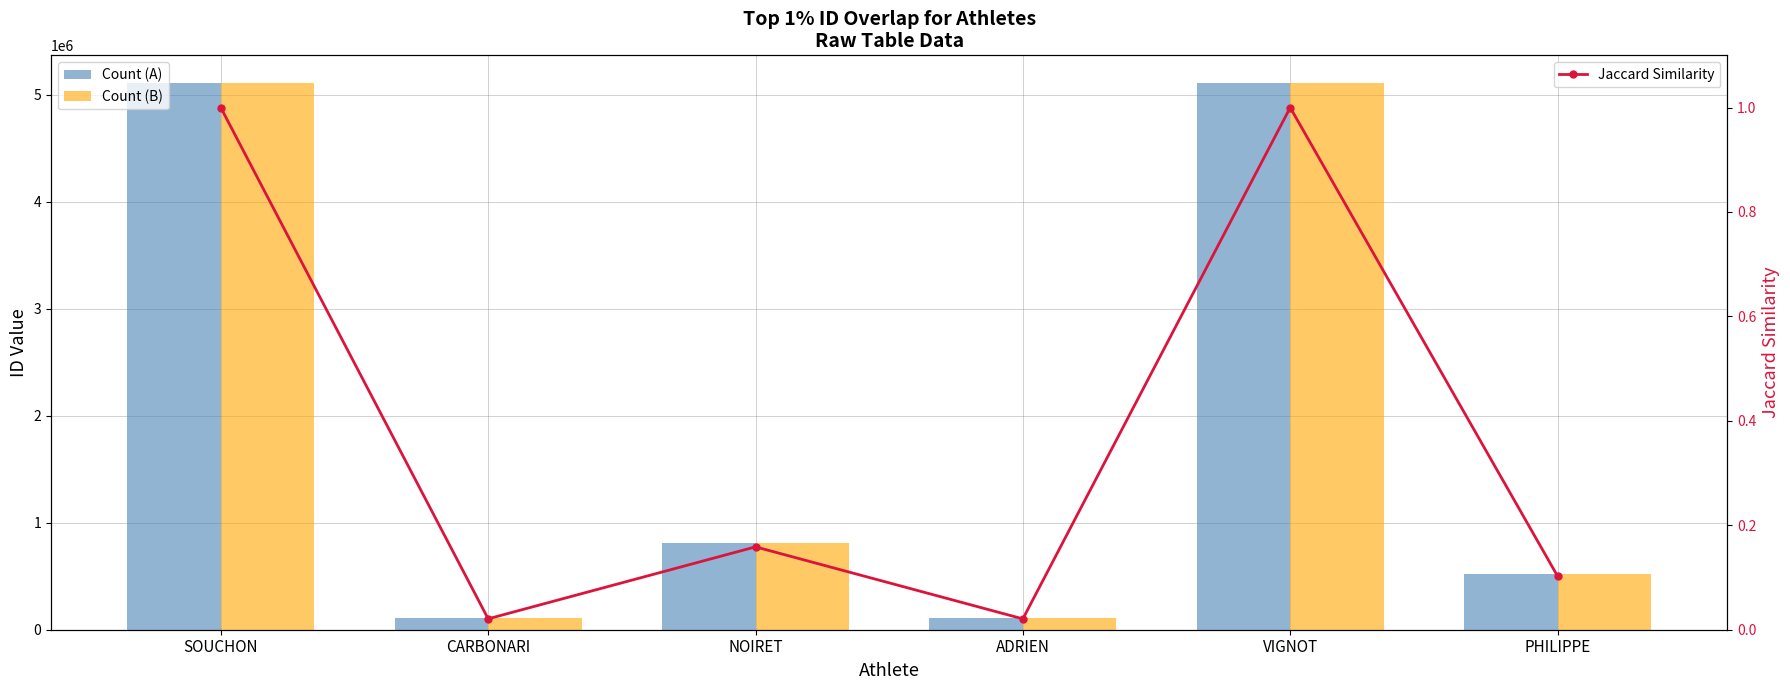

At PHILIPPE, list the series in order from smallest to largest.

Jaccard Similarity, Count (A), Count (B)